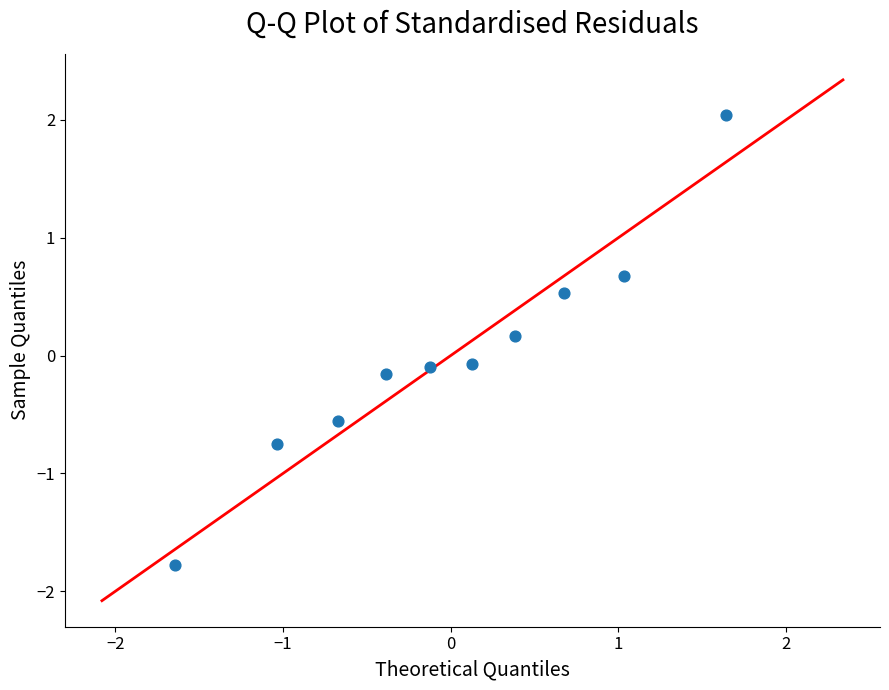

What is the range of Y values (max minus min)?

3.8